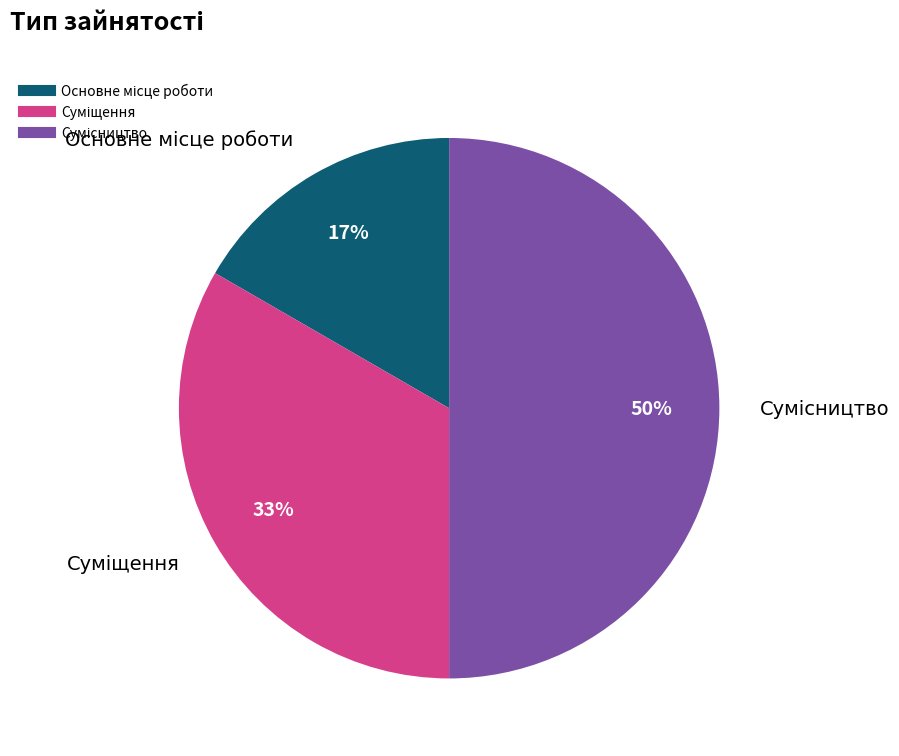

To the nearest percent, what is the average slice percentage?

33%